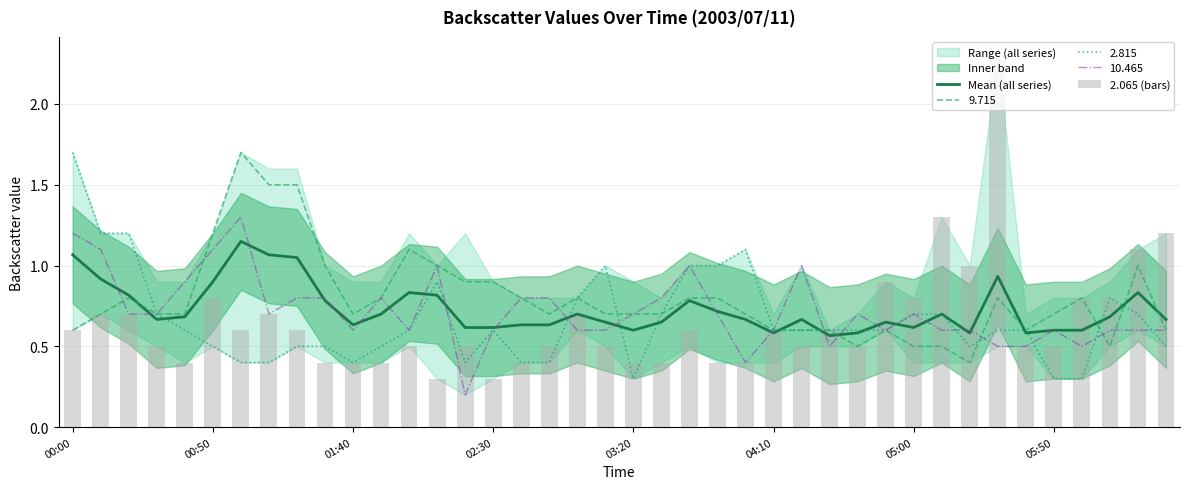

What is the highest value of the 10.465 series?

1.3